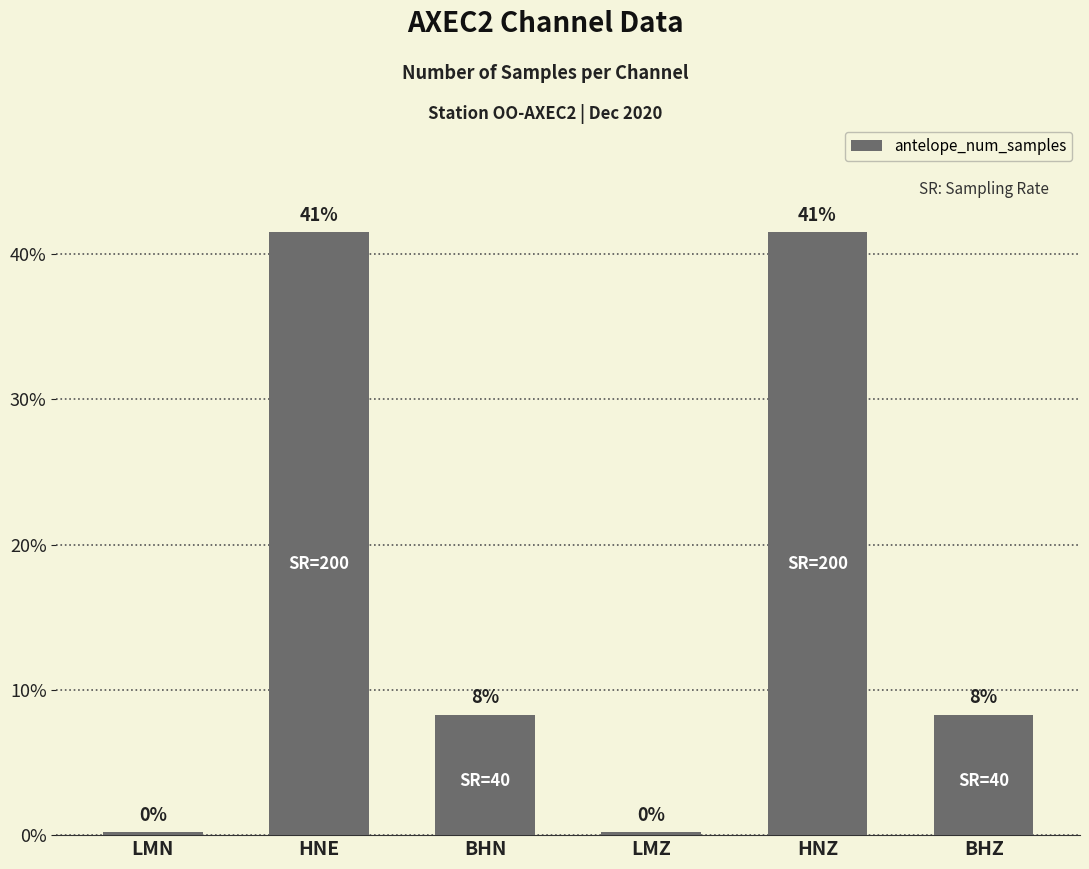

How many bars are there in total?

6